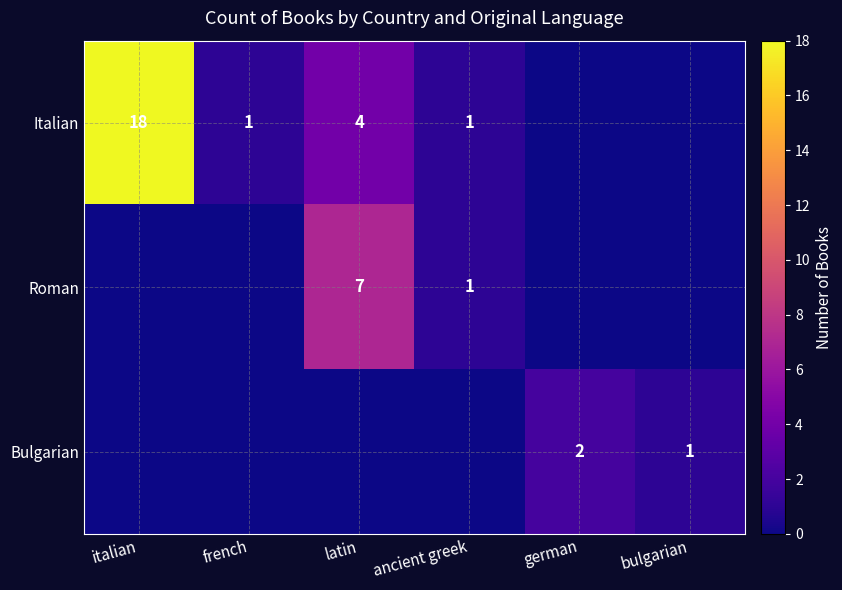

The value of Italian at latin is 7. True or false?

False